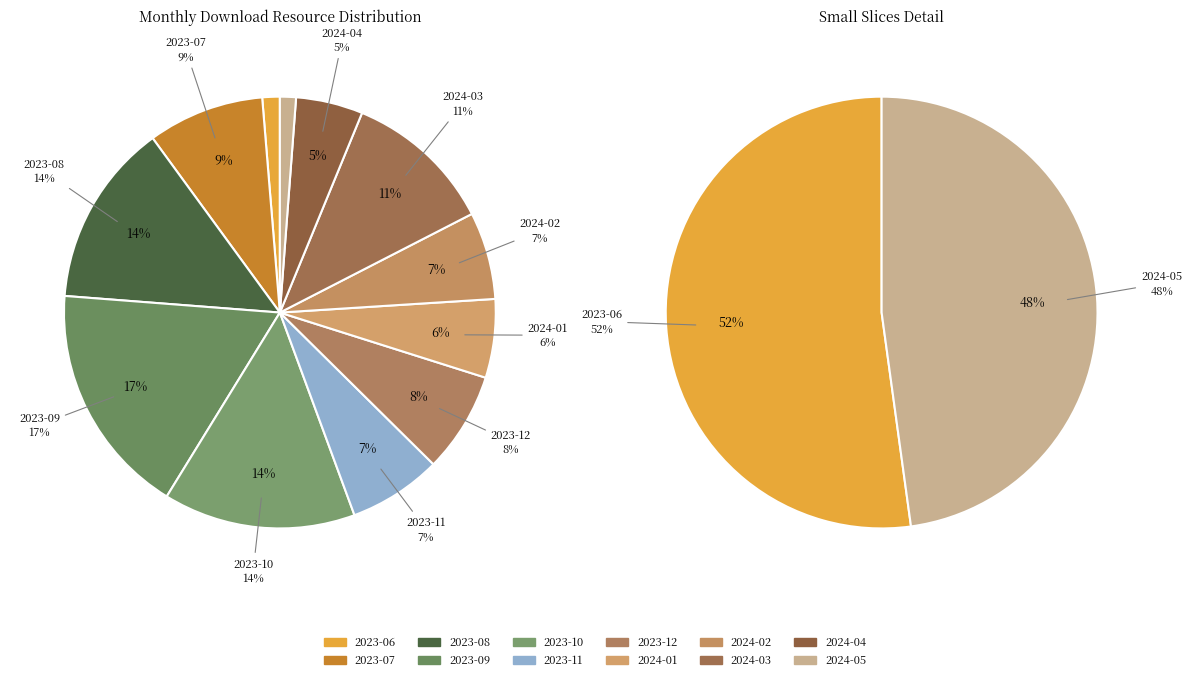

How many slices are in this pie chart?

12